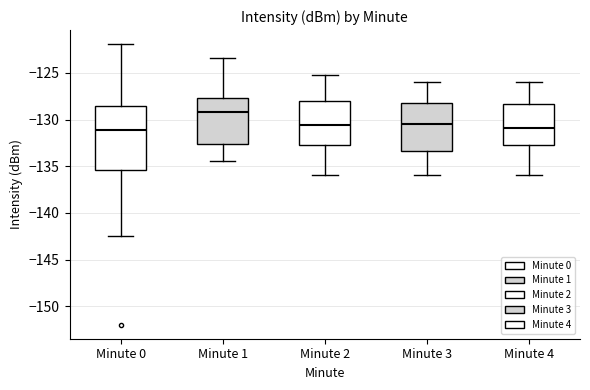

Reading left to right, transcribe this box plot: for each box, give where its median line is, the range the box spans, and where its two whiskers end, as read against the y-axis. The values are not printed on the chart, so give them approximately, as read against the axis.

Minute 0: median -131.0, box -135.5 to -128.5, whiskers -142.5 to -122.0
Minute 1: median -129.0, box -132.5 to -127.5, whiskers -134.5 to -123.5
Minute 2: median -130.5, box -132.5 to -128.0, whiskers -136.0 to -125.0
Minute 3: median -130.5, box -133.5 to -128.0, whiskers -136.0 to -126.0
Minute 4: median -131.0, box -132.5 to -128.5, whiskers -136.0 to -126.0